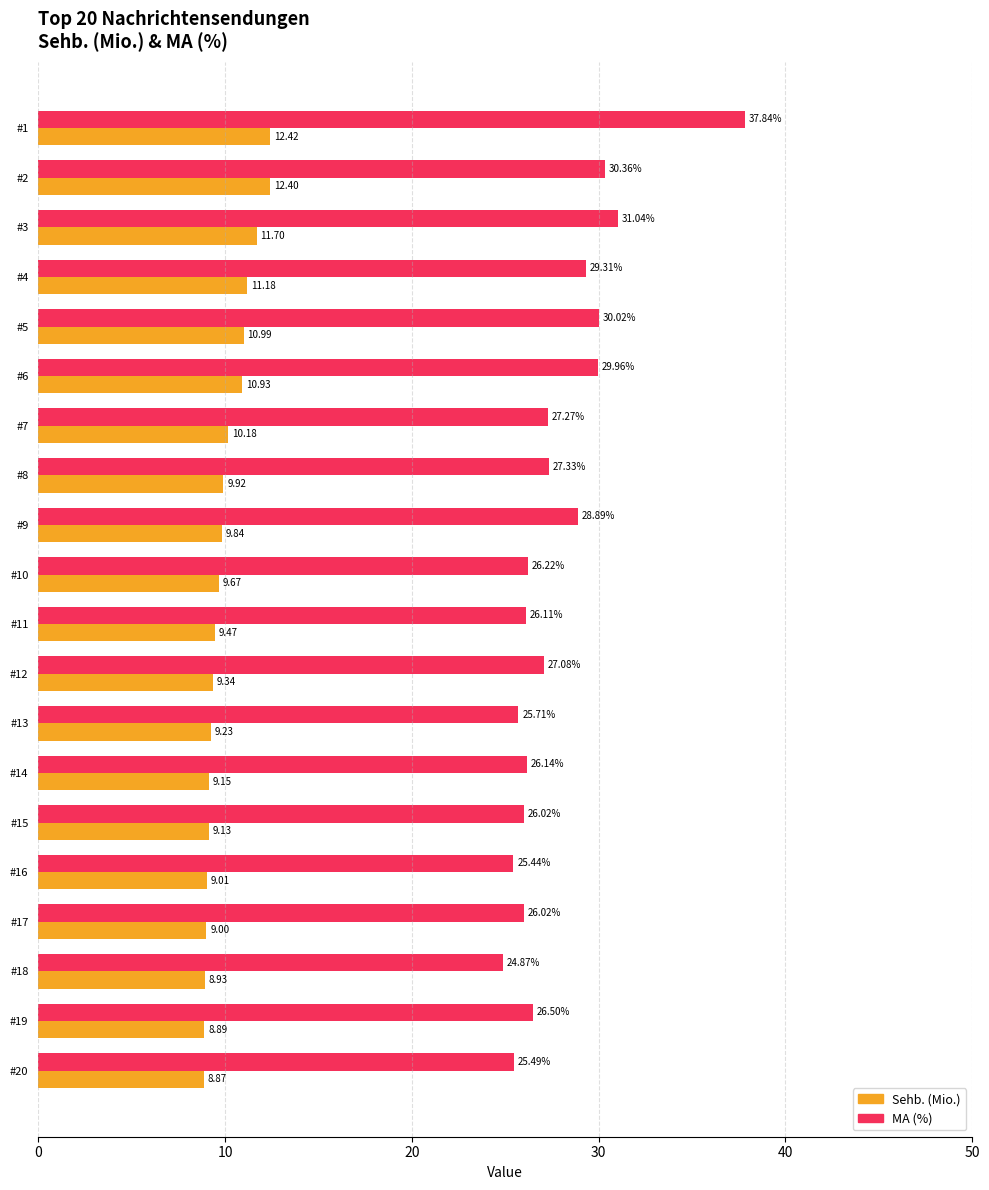

What is the difference between the highest and lowest values at #18?

15.9